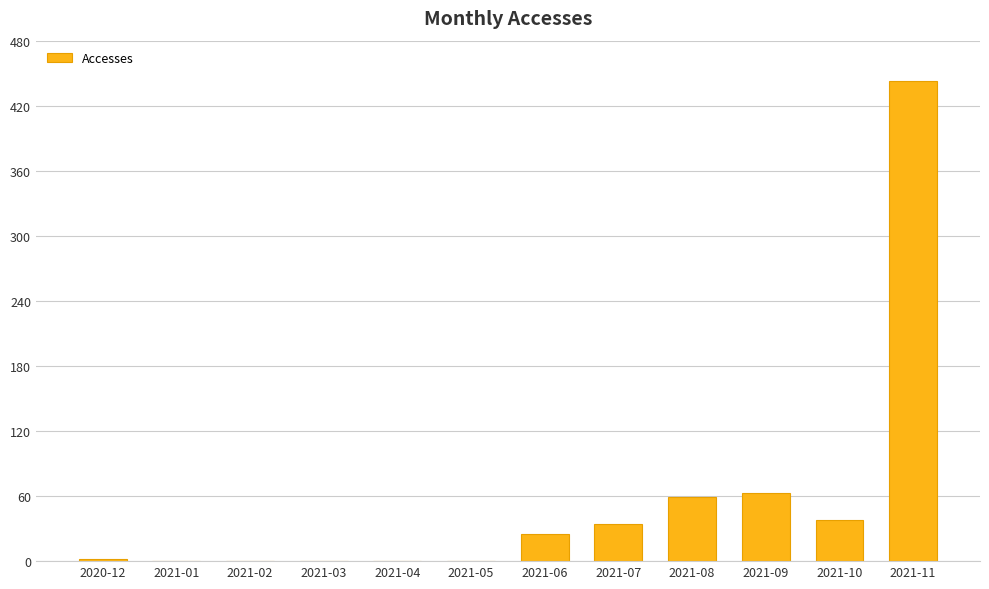

Reading left to right, extract all data points from this chart.

2020-12=2	2021-01=0	2021-02=0	2021-03=0	2021-04=0	2021-05=0	2021-06=25	2021-07=34	2021-08=59	2021-09=63	2021-10=38	2021-11=443